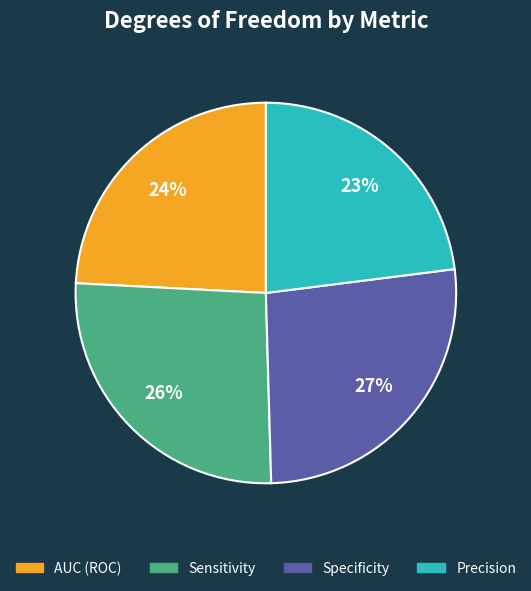

To the nearest percent, what percentage of the pie is AUC (ROC)?

24%